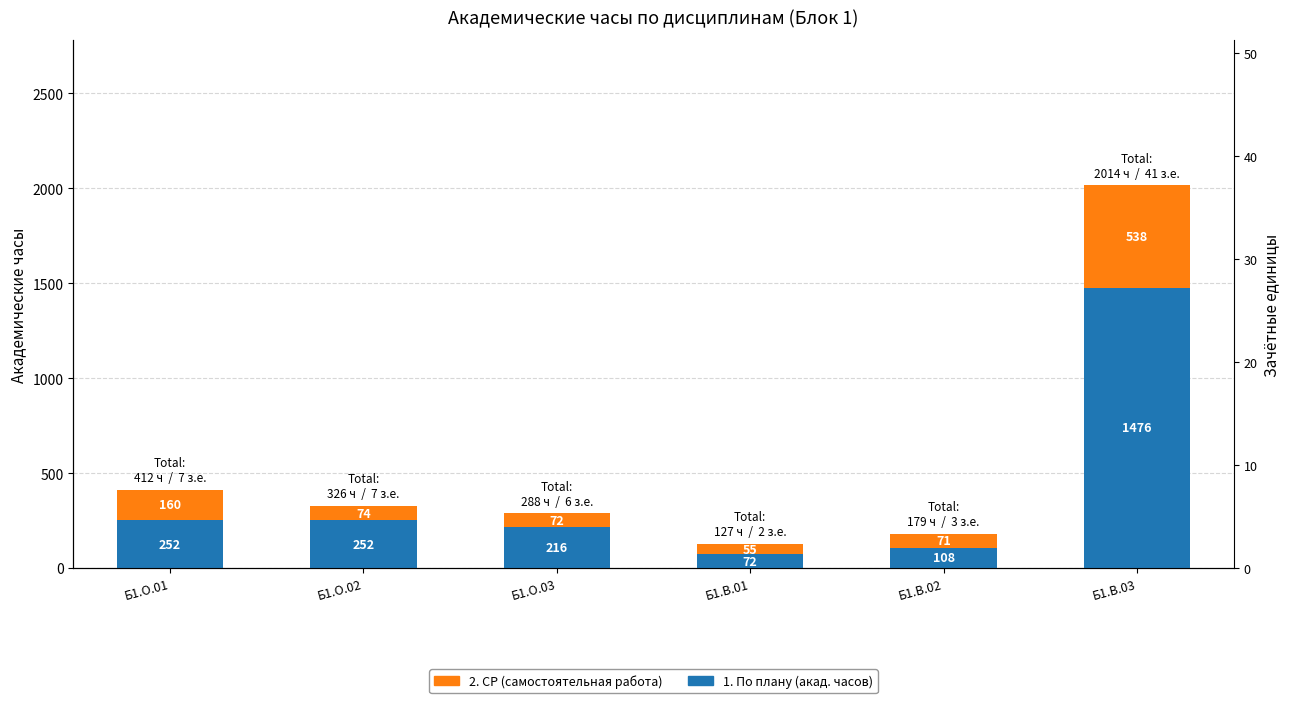

What position from the left is Б1.В.01?

4